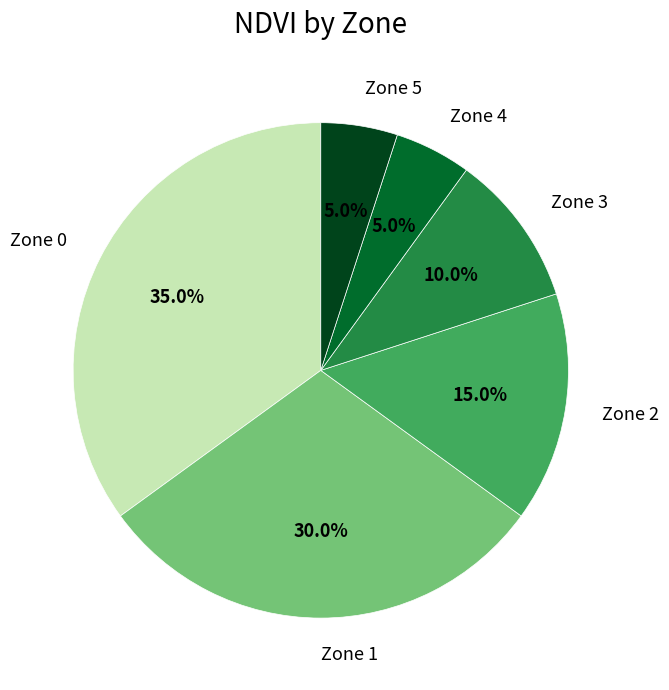

Is Zone 2 the majority of the pie?

No